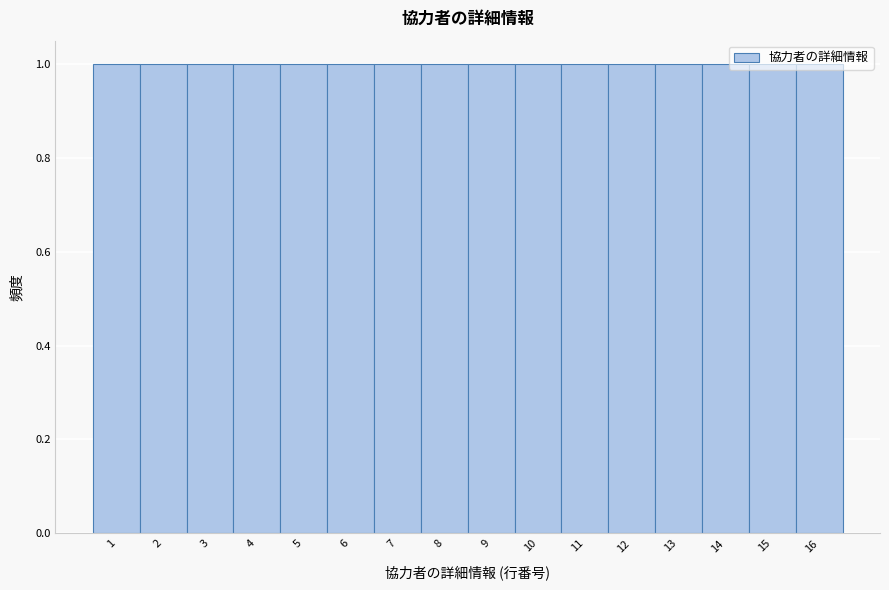

Reading left to right, transcribe this chart: for each bar, give the range it covers on the x-axis and its height. The values are not printed on the chart, so give them approximately, as read against the axis.

0.5 to 1.5: 1
1.5 to 2.5: 1
2.5 to 3.5: 1
3.5 to 4.5: 1
4.5 to 5.5: 1
5.5 to 6.5: 1
6.5 to 7.5: 1
7.5 to 8.5: 1
8.5 to 9.5: 1
9.5 to 10.5: 1
10.5 to 11.5: 1
11.5 to 12.5: 1
12.5 to 13.5: 1
13.5 to 14.5: 1
14.5 to 15.5: 1
15.5 to 16.5: 1